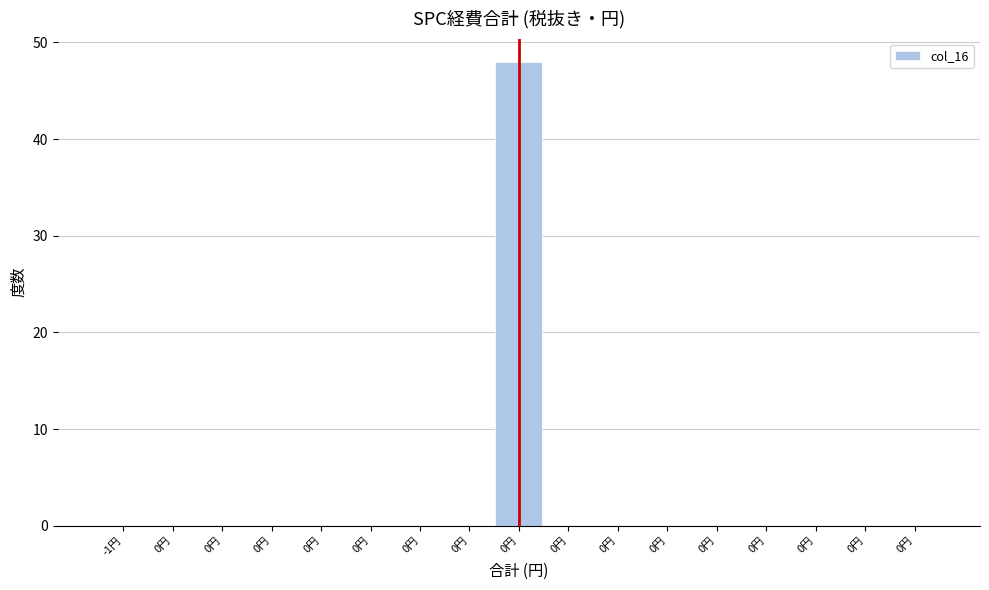

Count the number of data series in this chart.

1